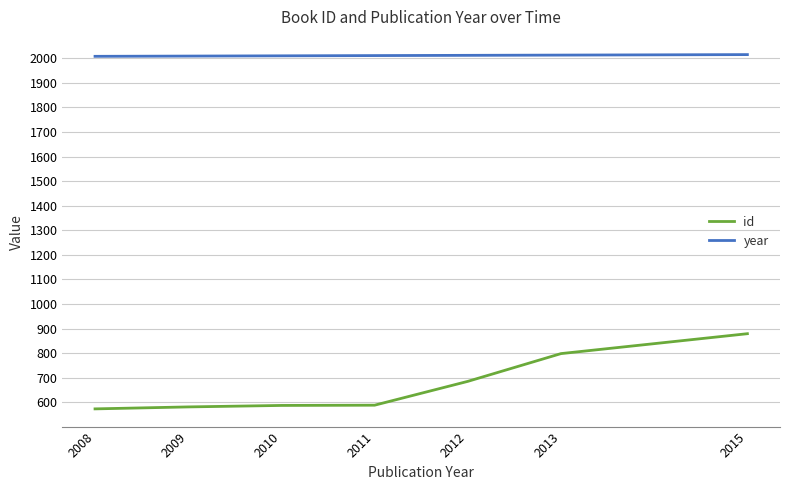

The value of id at 2009 is 581. True or false?

True